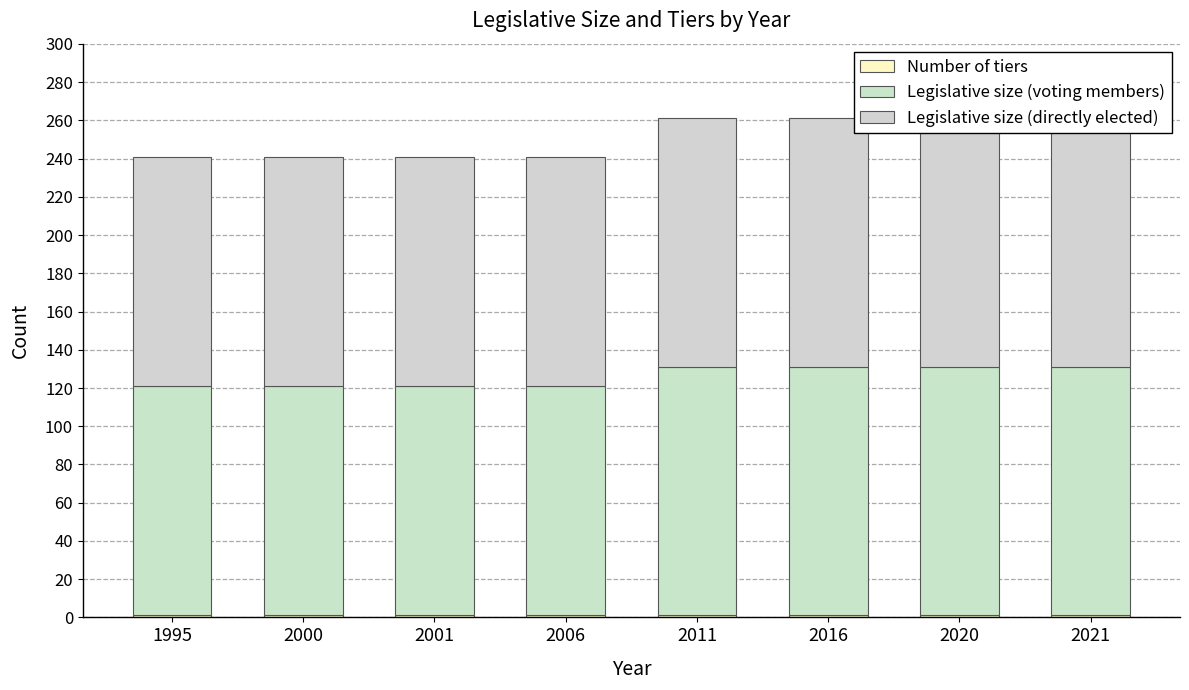

Which series has the largest total across all categories?

Legislative size (voting members)